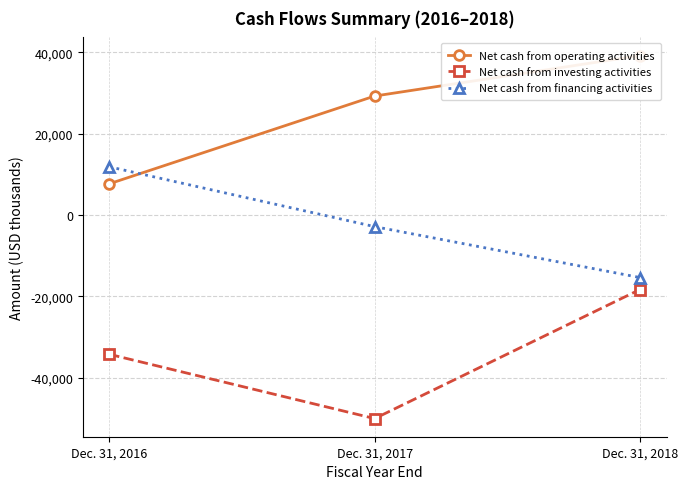

Count the Net cash from financing activities values in the range -15352 to 11855.

3